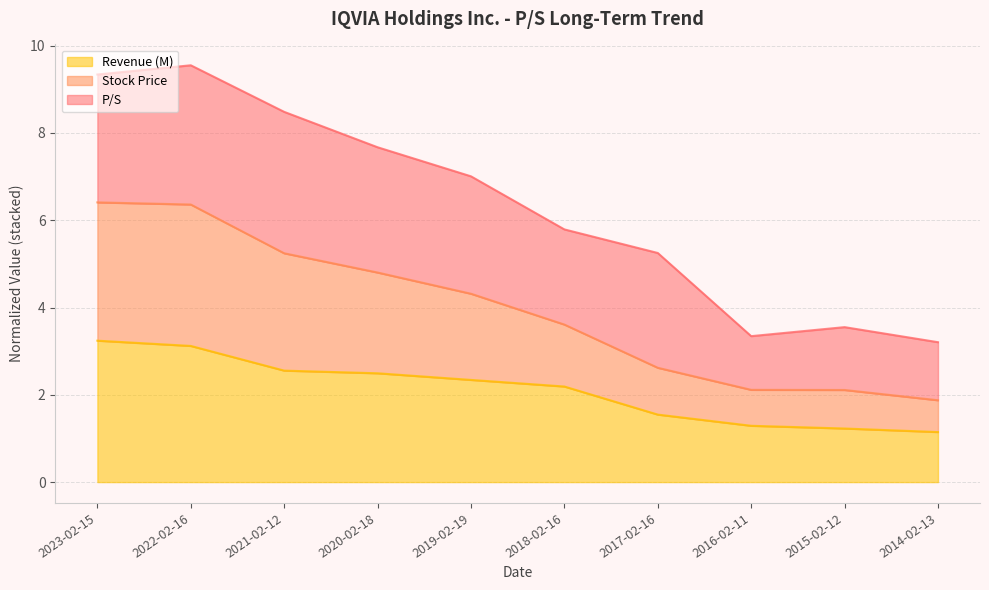

Where does the Stock Price series first go above 4?

2023-02-15